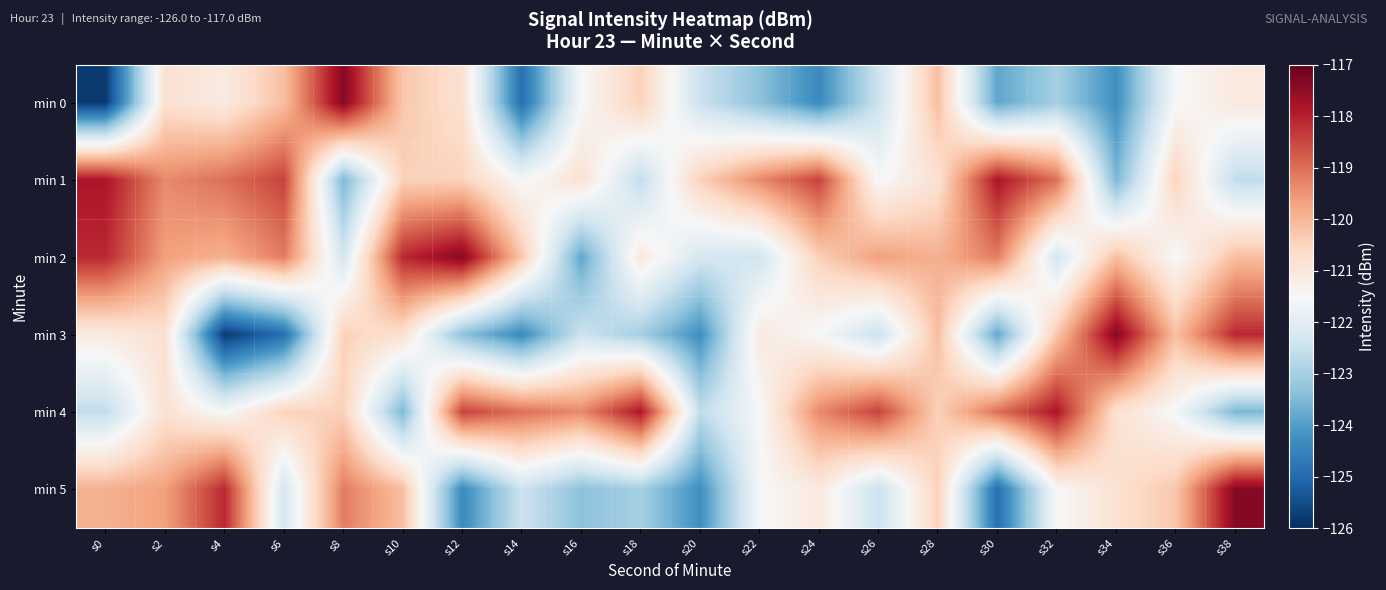

Rank the series at s10 from lowest to highest value.

min 4, min 3, min 1, min 0, min 5, min 2